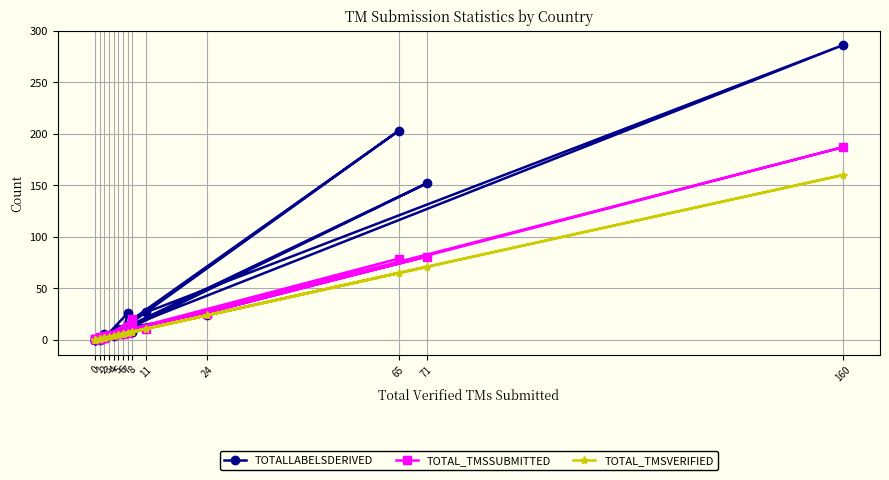

How many data points in TOTALLABELSDERIVED are above 6?

11